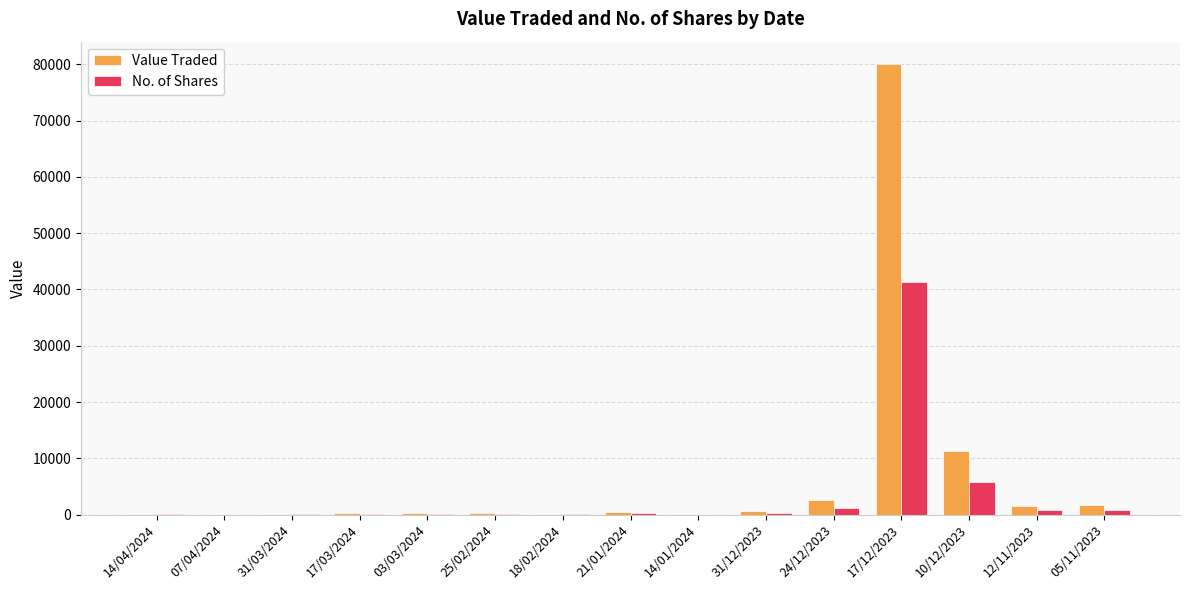

The value of No. of Shares at 18/02/2024 is 22. True or false?

True